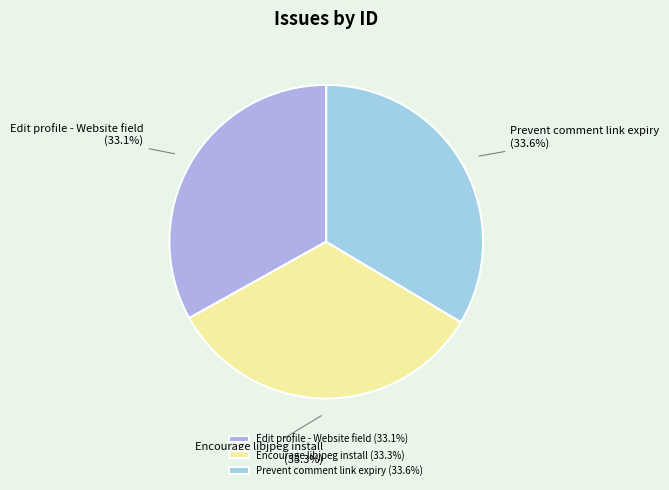

What is the total percentage of Prevent comment link expiry and Encourage libjpeg install?

66.9%